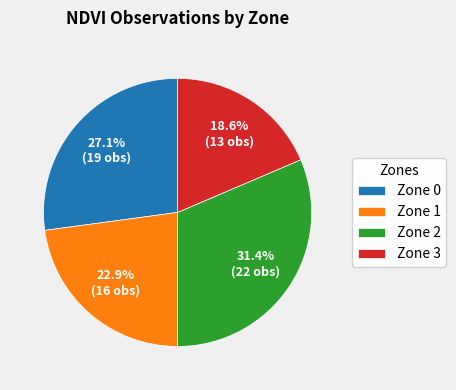

True or false: Zone 2 accounts for 31% of the total.

True